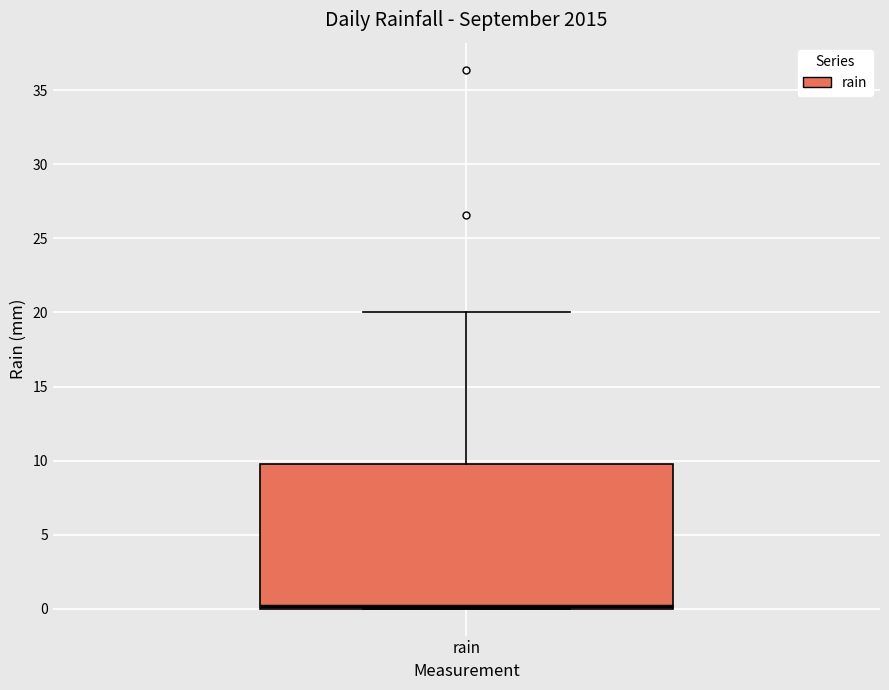

Transcribe this box plot: give where the median line is, the range the box spans, and where the two whiskers end, as read against the y-axis. The values are not printed on the chart, so give them approximately, as read against the axis.

median 0 (just above the box's lower edge), box 0 to 10, whiskers 0 to 20